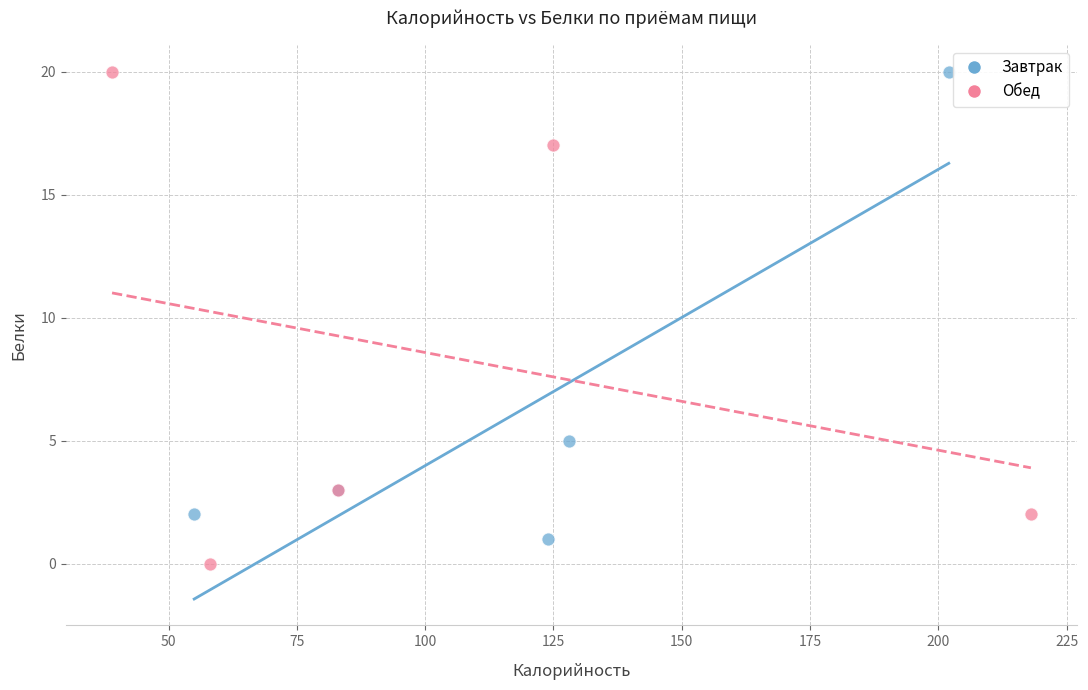

What are all the series names shown in the legend?

Завтрак, Обед